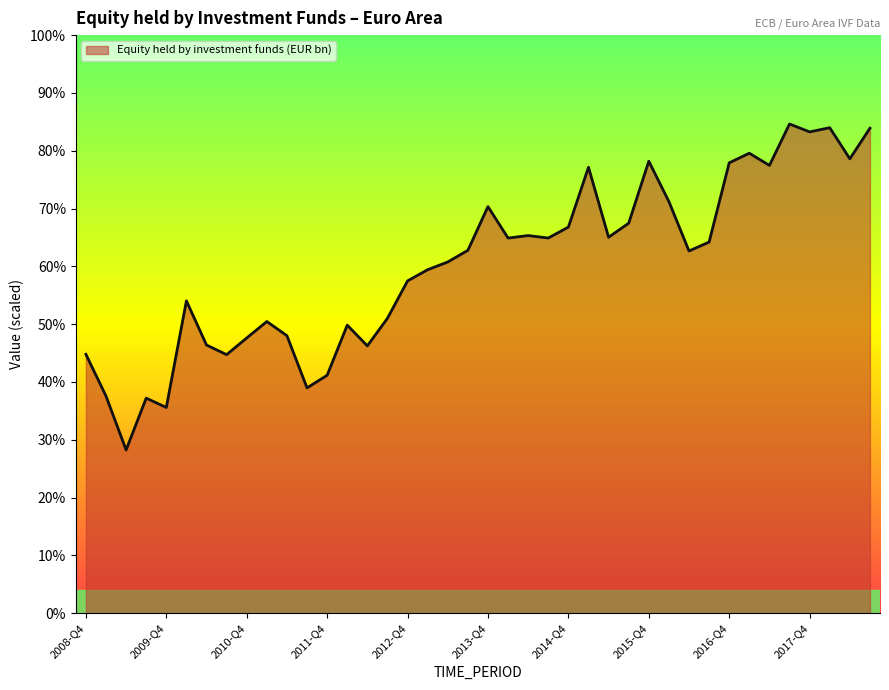

List the labels in order of value, largest first.

2017-Q3, 2018-Q1, 2018-Q3, 2017-Q4, 2017-Q1, 2018-Q2, 2015-Q4, 2016-Q4, 2017-Q2, 2015-Q1, 2016-Q1, 2013-Q4, 2015-Q3, 2014-Q4, 2014-Q2, 2015-Q2, 2014-Q3, 2014-Q1, 2016-Q3, 2013-Q3, 2016-Q2, 2013-Q2, 2013-Q1, 2012-Q4, 2010-Q1, 2012-Q3, 2011-Q1, 2012-Q1, 2011-Q2, 2010-Q4, 2010-Q2, 2012-Q2, 2008-Q4, 2010-Q3, 2011-Q4, 2011-Q3, 2009-Q1, 2009-Q3, 2009-Q4, 2009-Q2